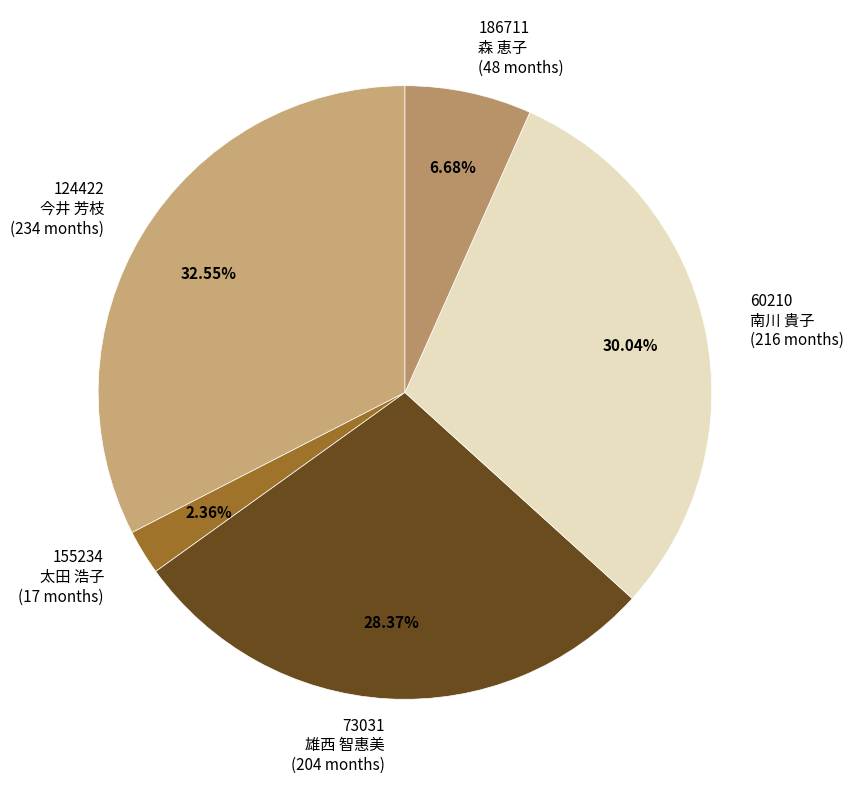

How many slices are in this pie chart?

5